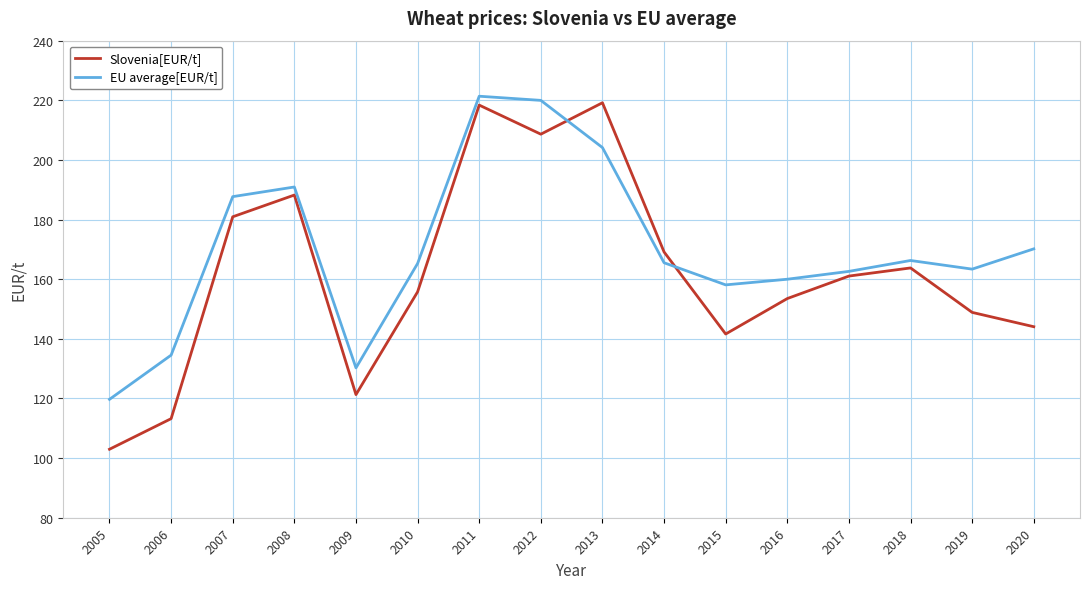

What is the maximum value for EU average[EUR/t]?

221.4